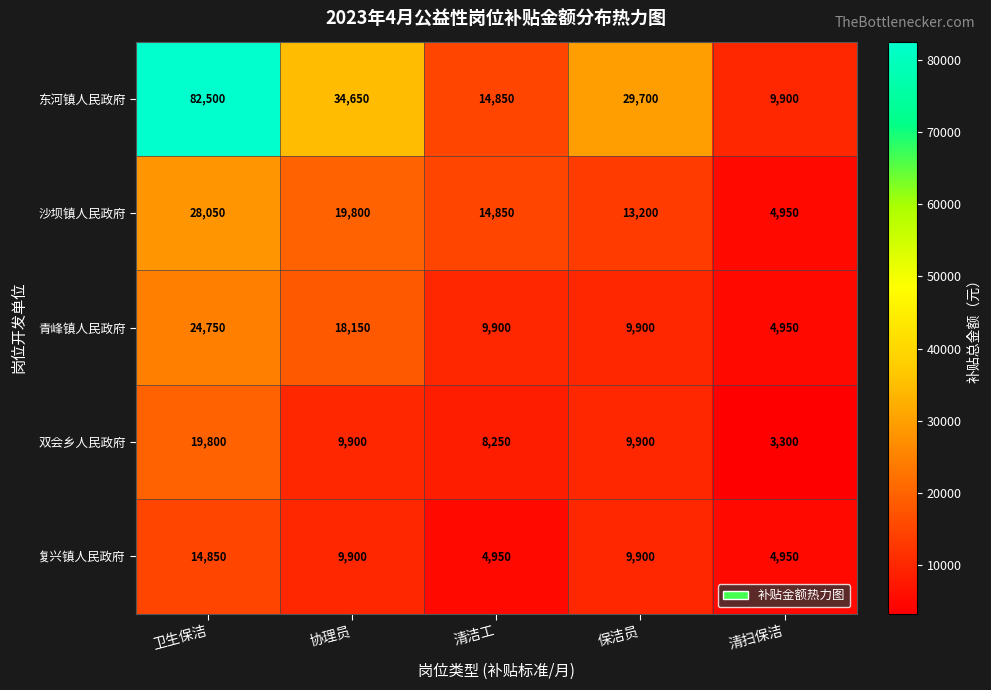

Between 清洁工 and 清扫保洁, which series saw the biggest shift?

沙坝镇人民政府